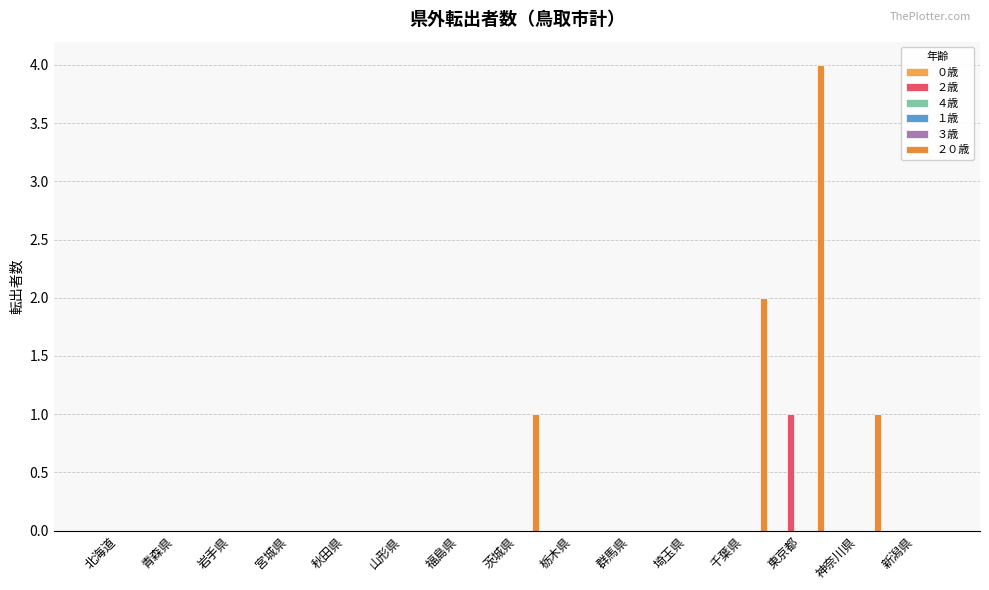

What are all the series names shown in the legend?

０歳, ２歳, ４歳, １歳, ３歳, ２０歳